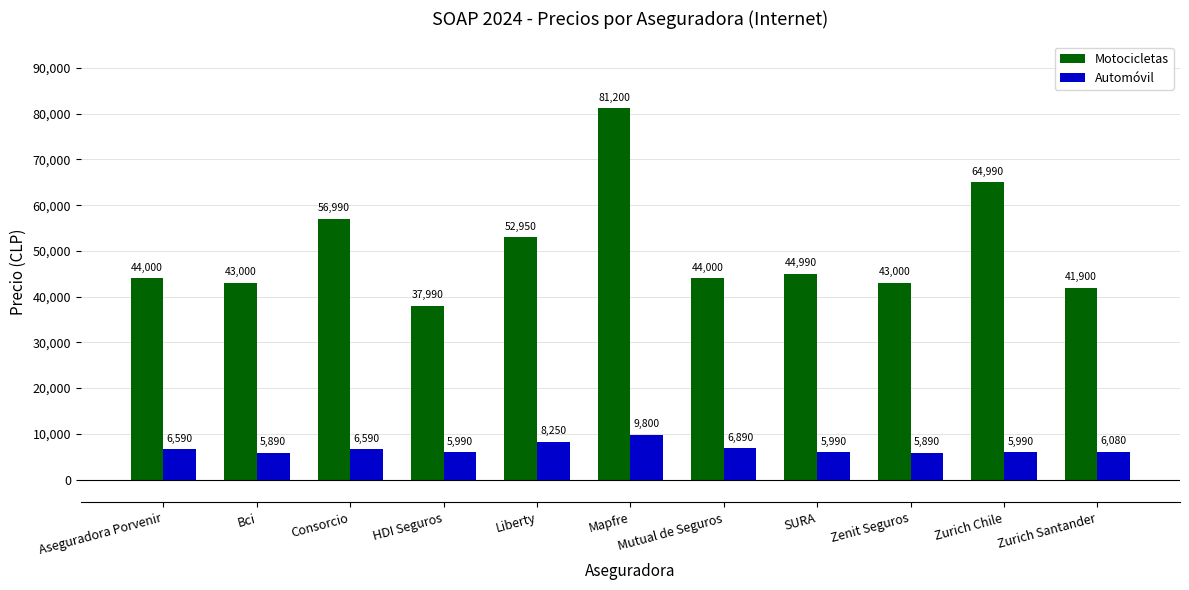

Reading left to right, extract all data points from this chart.

Motocicletas: 44000	43000	56990	37990	52950	81200	44000	44990	43000	64990	41900
Automóvil: 6590	5890	6590	5990	8250	9800	6890	5990	5890	5990	6080